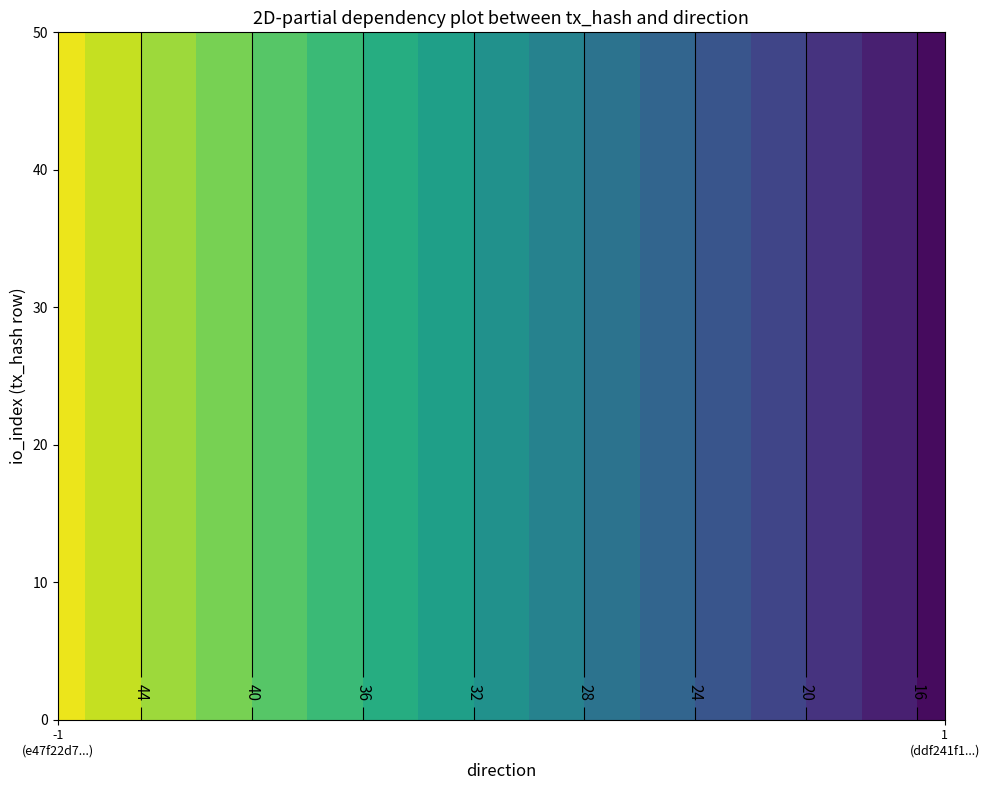

How many data points in e47f22d7548b1746f75a81eb760b13b987e67ca are less than 47?

1